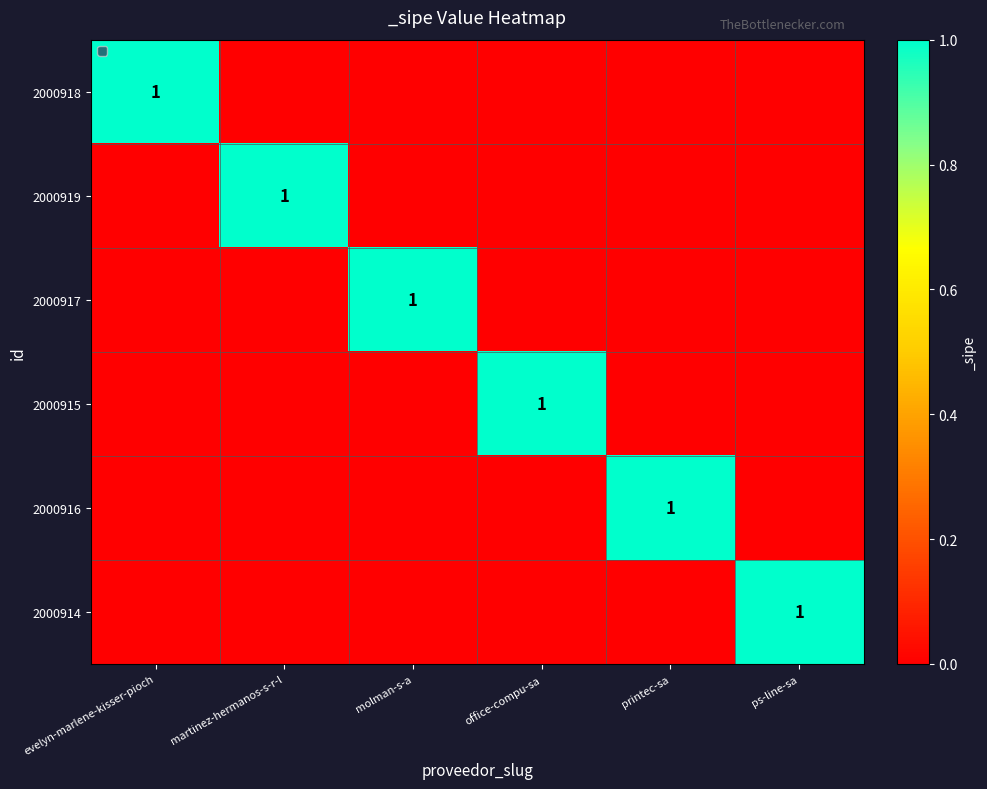

The value of 2000915 at office-compu-sa is 1. True or false?

True